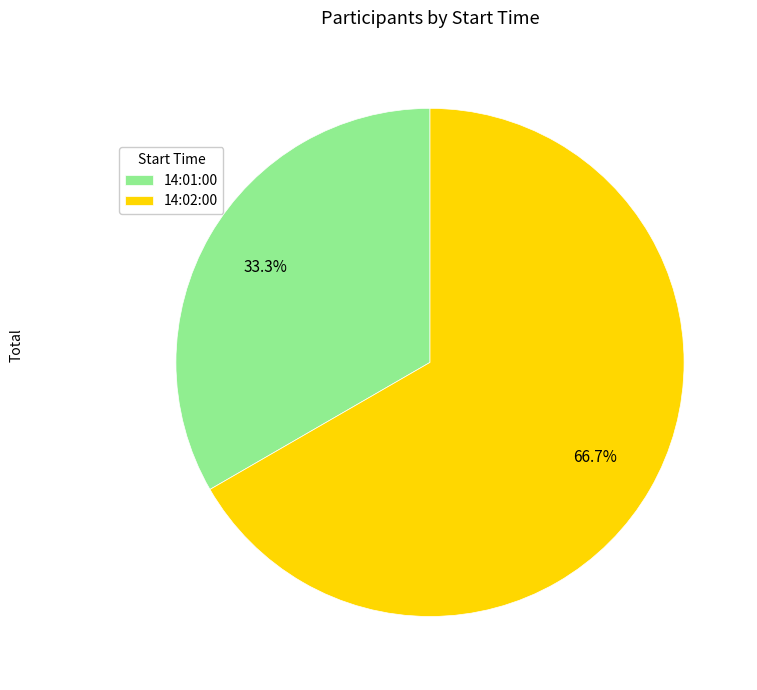

Count the number of slices in the pie.

2